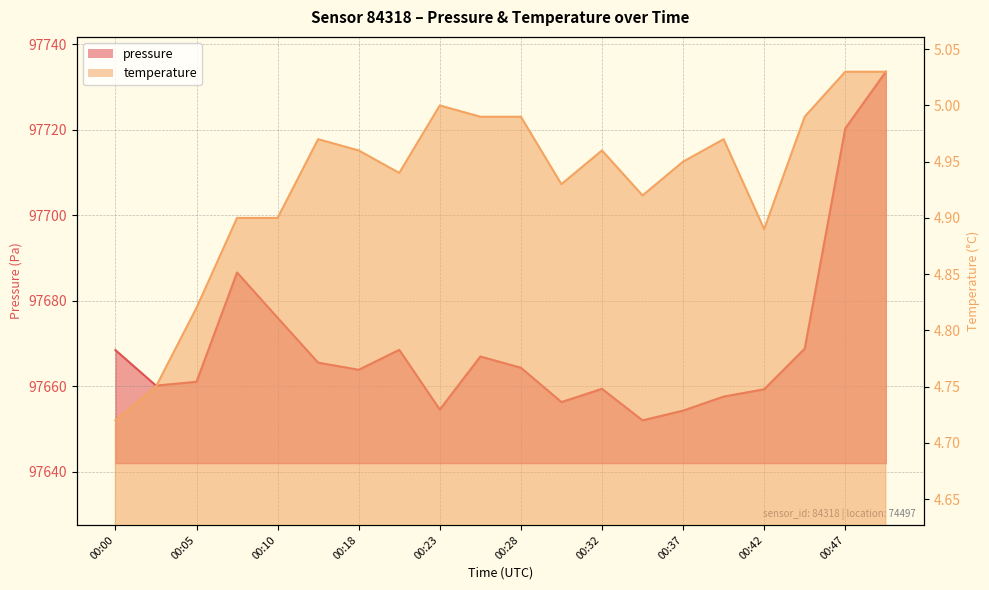

At which category is the sum across all series the highest?

00:50